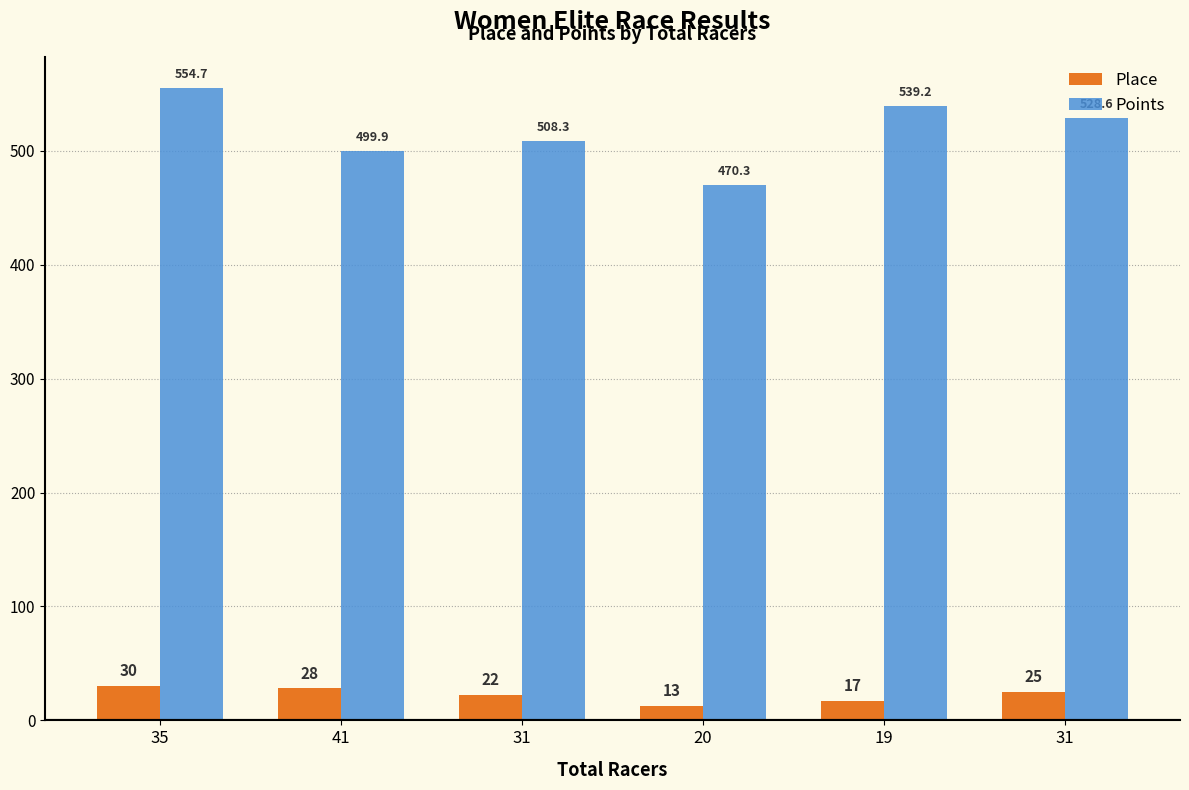

What is the spread (max minus min) of values at 31?

486.3